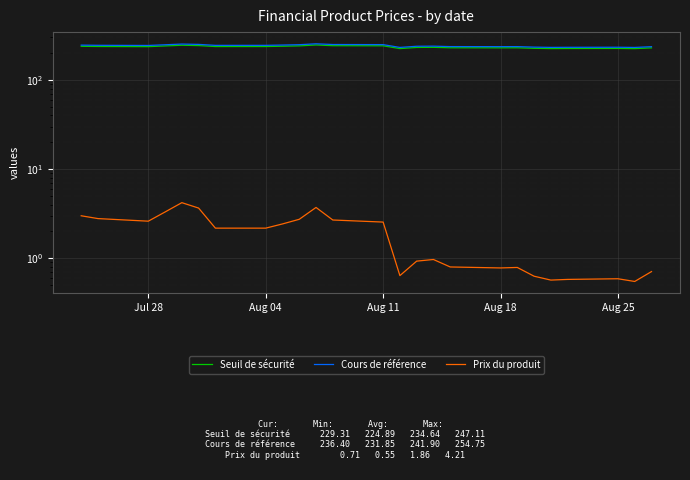

How many categories are shown in the chart?

25